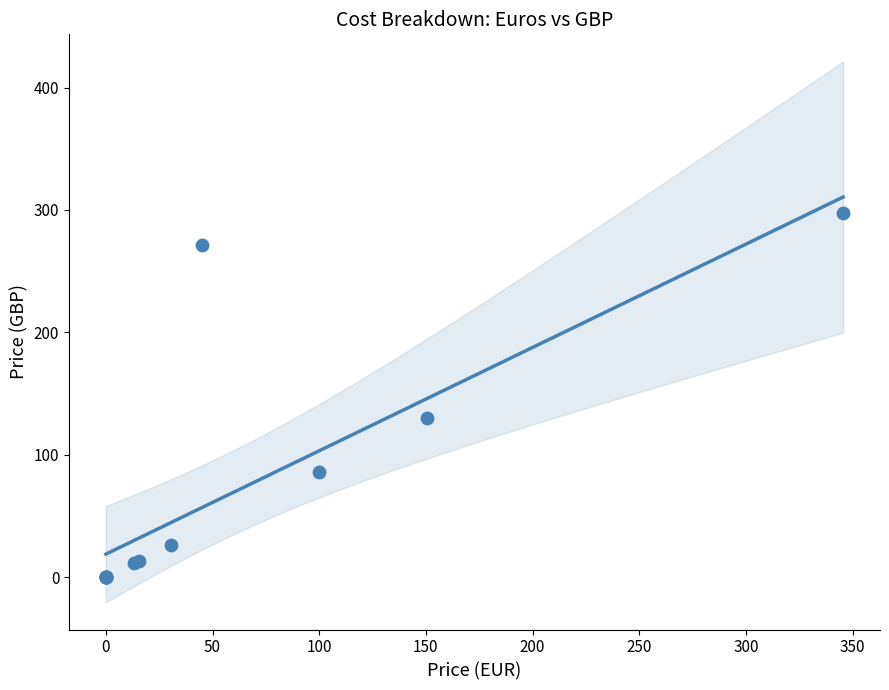

What Y value in the scatter plot is closest to 148?

129.7